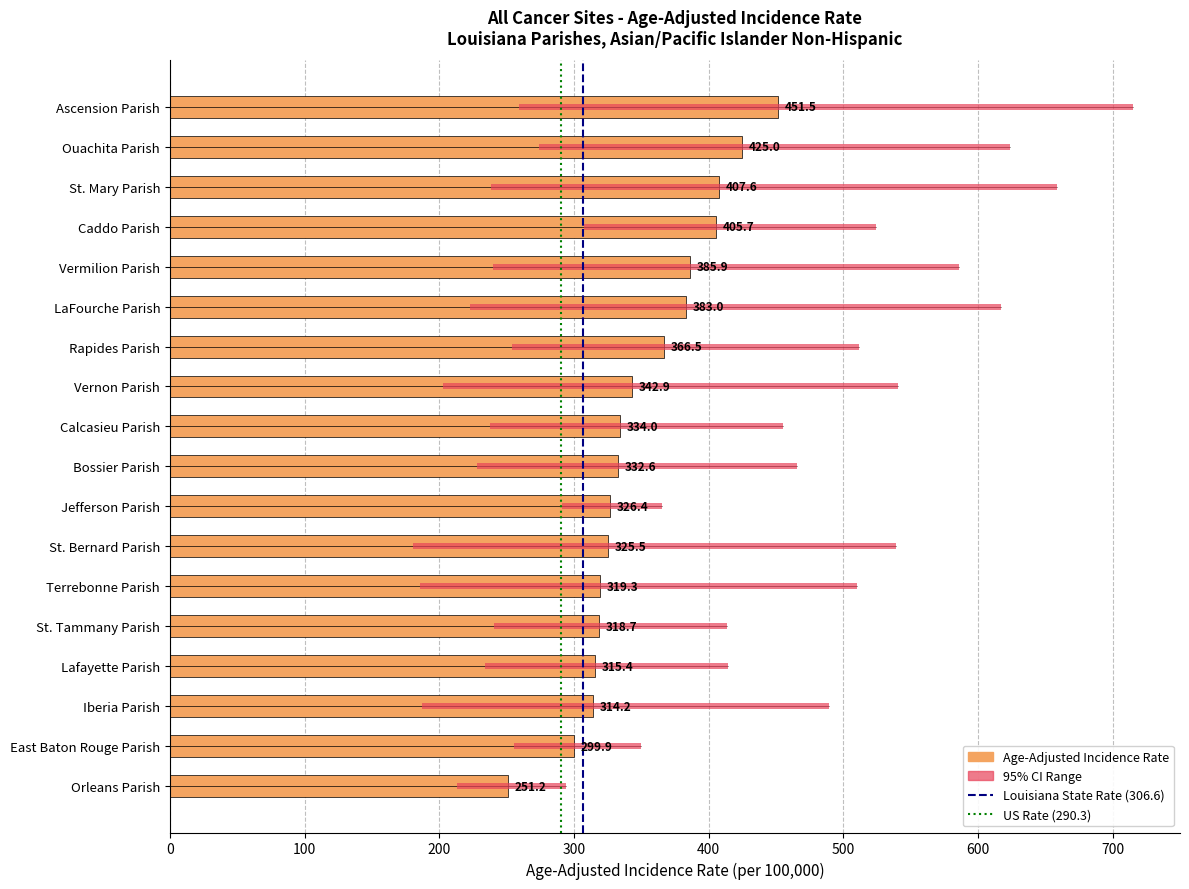

What is the total value across all series at Terrebonne Parish?

829.6